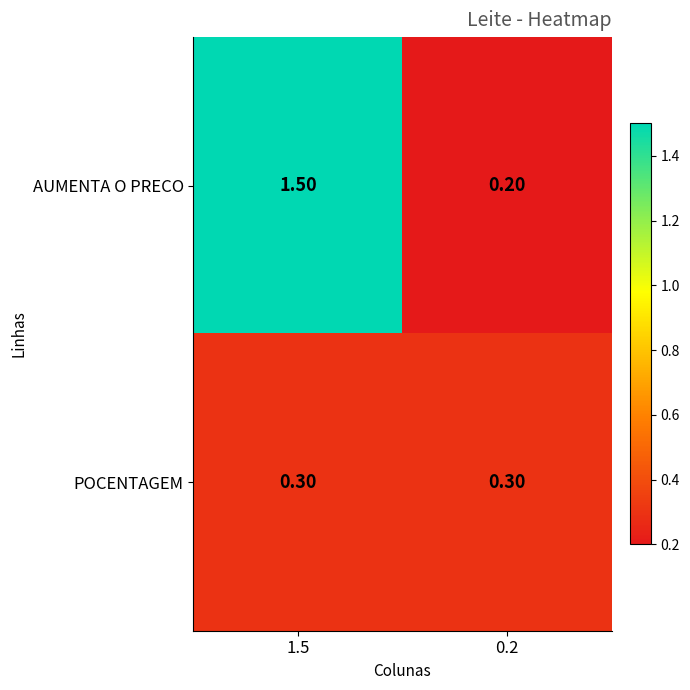

What is the spread (max minus min) of values at 1.5?

1.2